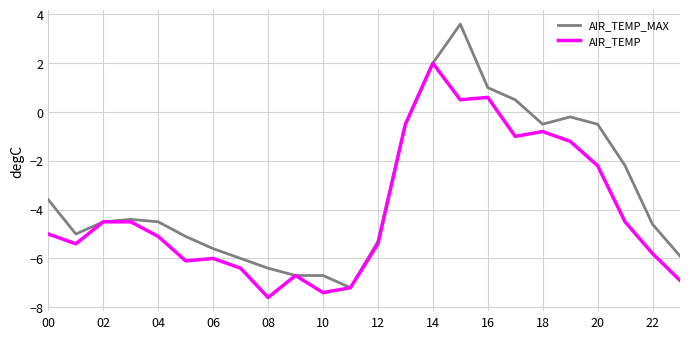

Which series has the largest total across all categories?

AIR_TEMP_MAX